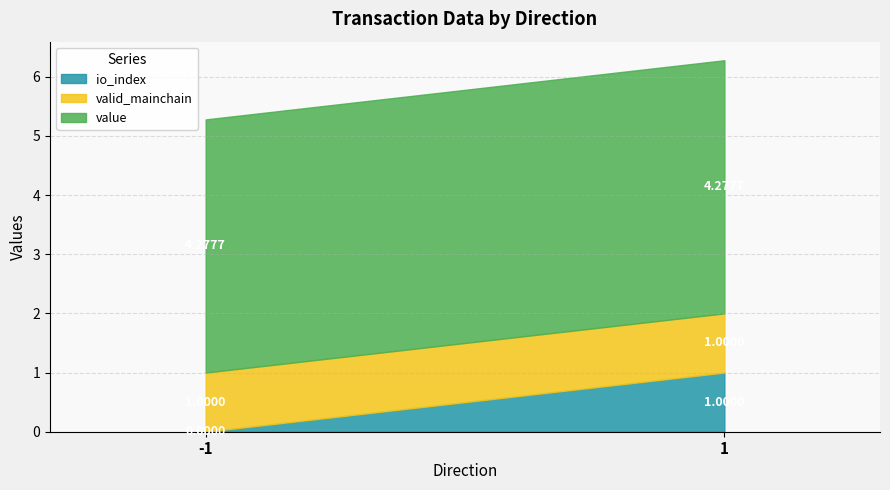

What is the total value across all series at 1?

6.3